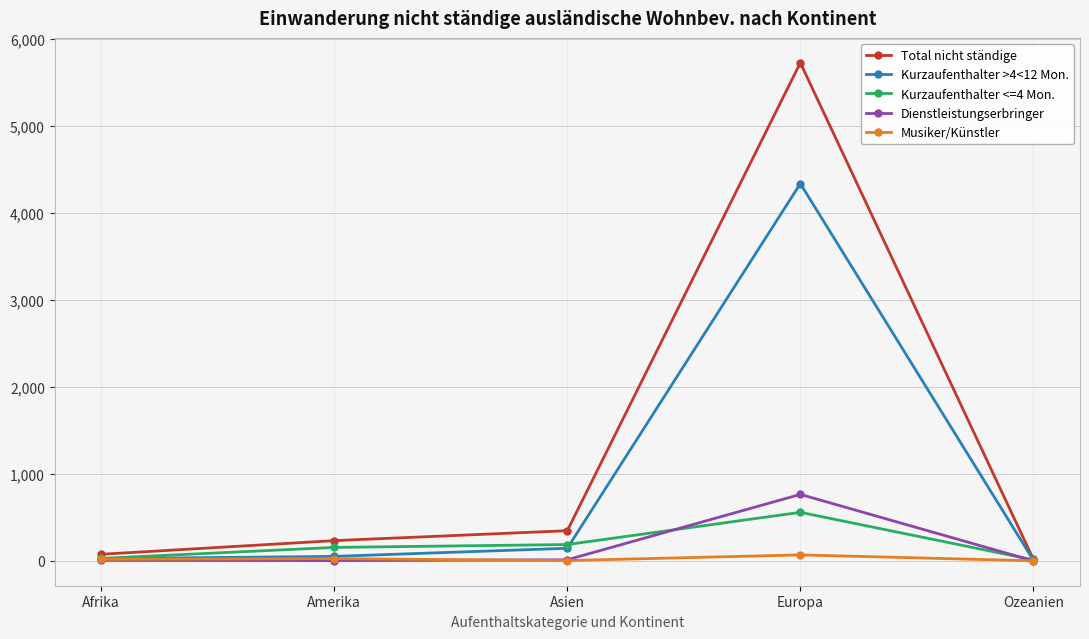

True or false: Dienstleistungserbringer has more than 2 points higher than both neighbors.

False